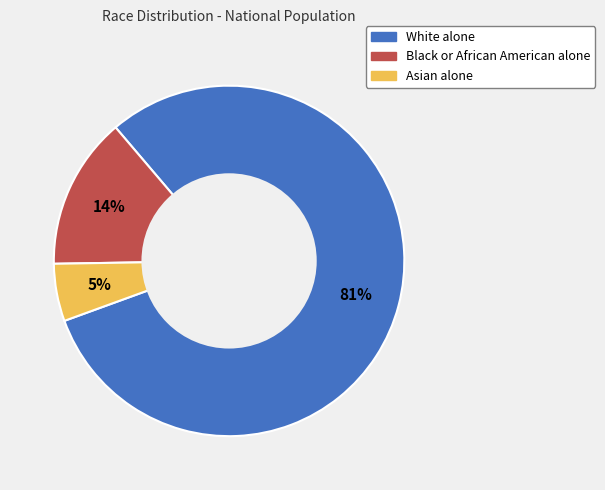

Which slice represents more than half of the pie?

White alone